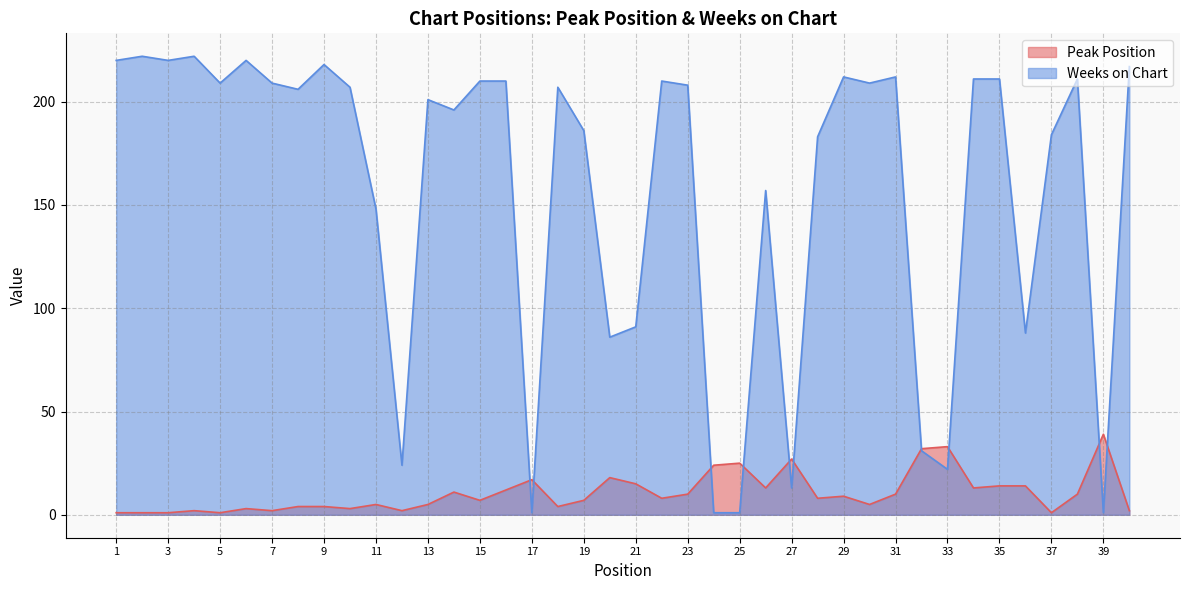

How many categories are shown in the chart?

40